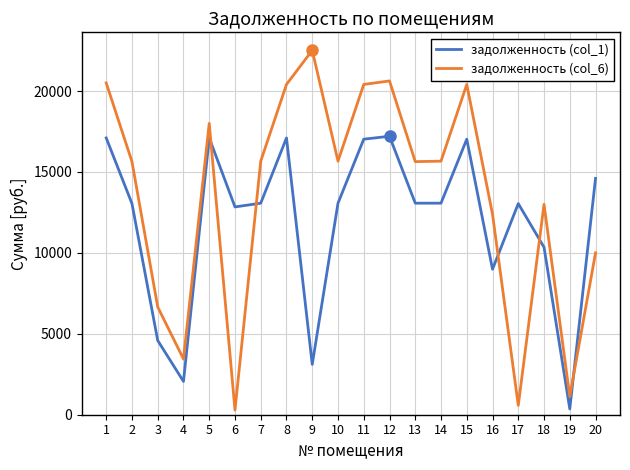

How many intersections are there between задолженность (col_6) and задолженность (col_1)?

5